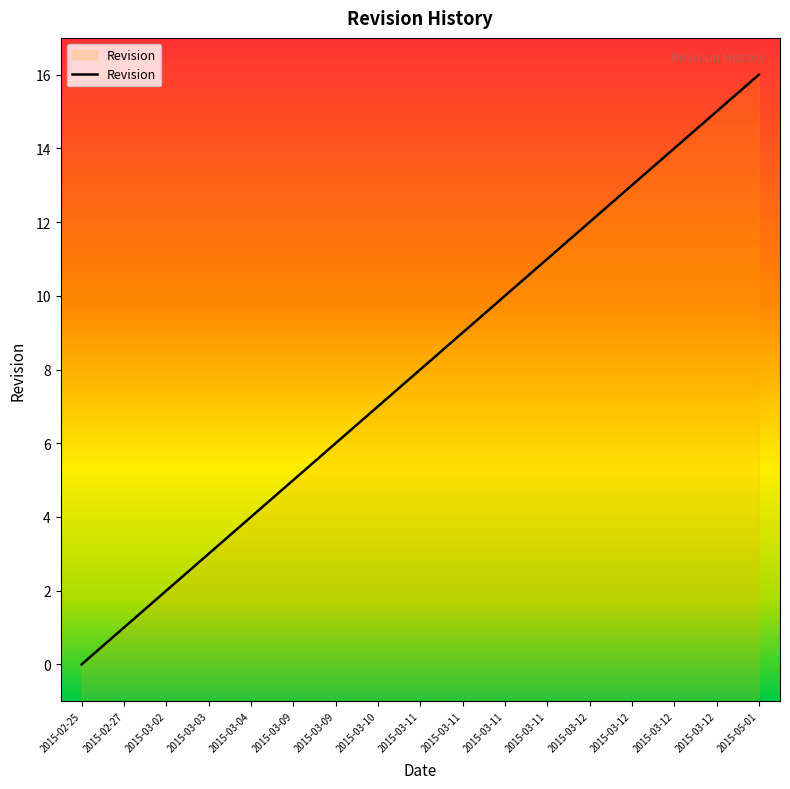

Is this an area chart (filled region under the line)?

No